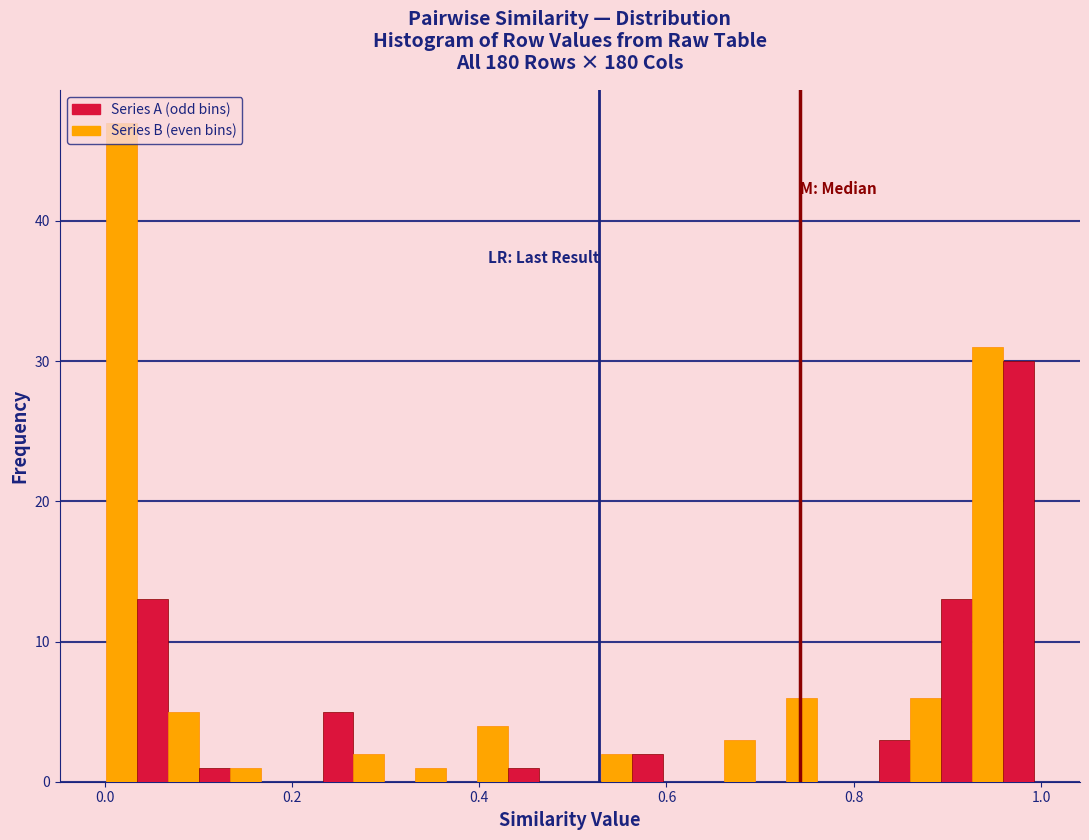

Read against the x-axis, roughly where is the centre of the tallest bar?

0.02